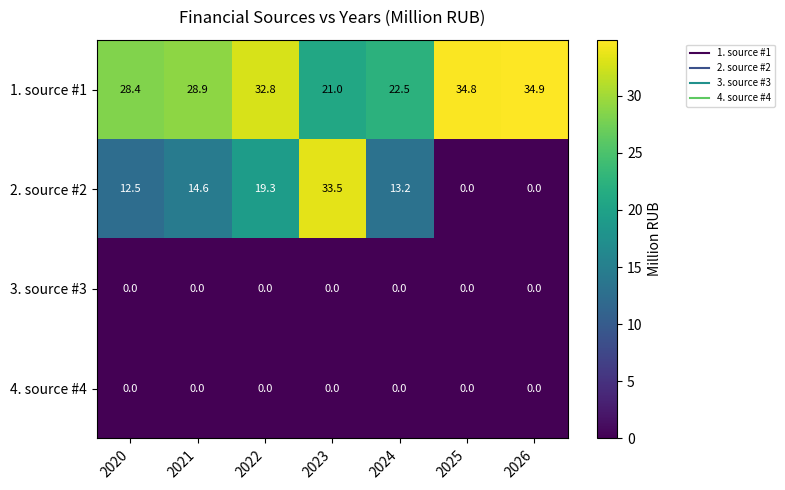

Reading left to right, extract all data points from this chart.

1. source #1: 2020=28.4	2021=28.9	2022=32.8	2023=21.0	2024=22.5	2025=34.8	2026=34.9
2. source #2: 2020=12.5	2021=14.6	2022=19.3	2023=33.5	2024=13.2	2025=0.0	2026=0.0
3. source #3: 2020=0.0	2021=0.0	2022=0.0	2023=0.0	2024=0.0	2025=0.0	2026=0.0
4. source #4: 2020=0.0	2021=0.0	2022=0.0	2023=0.0	2024=0.0	2025=0.0	2026=0.0